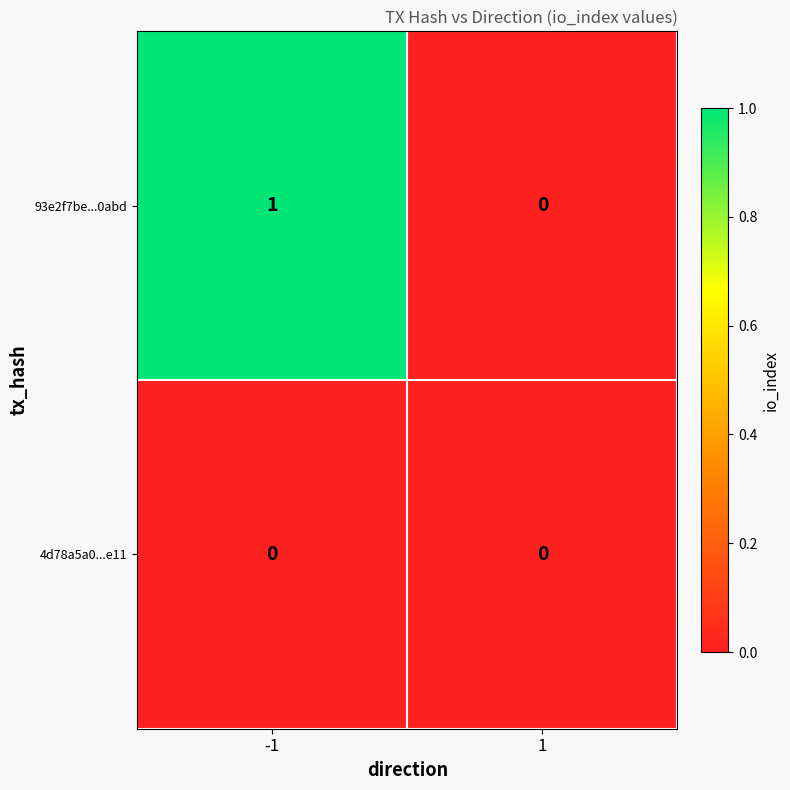

How many series are shown in this chart?

2